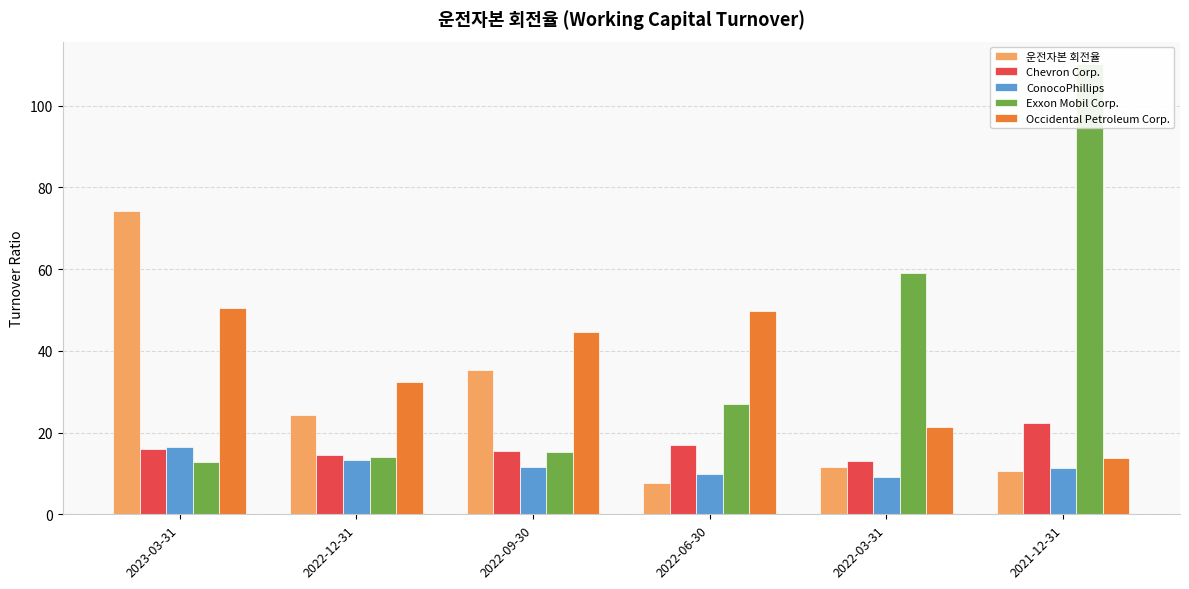

How many bars are there in each group?

5